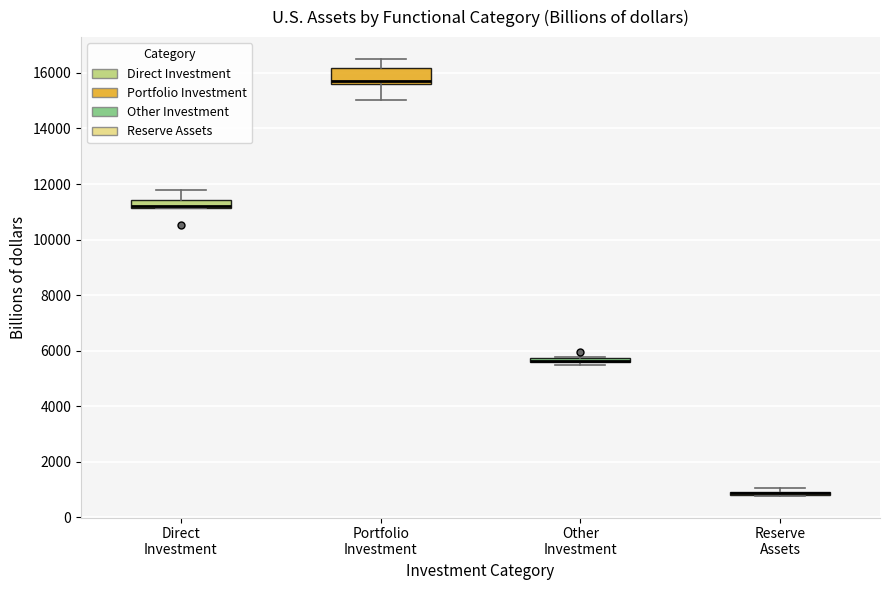

Where does the lower whisker of the box for Portfolio Investment end on the y-axis? The values are not printed on the chart, so give them approximately, as read against the axis.

15000